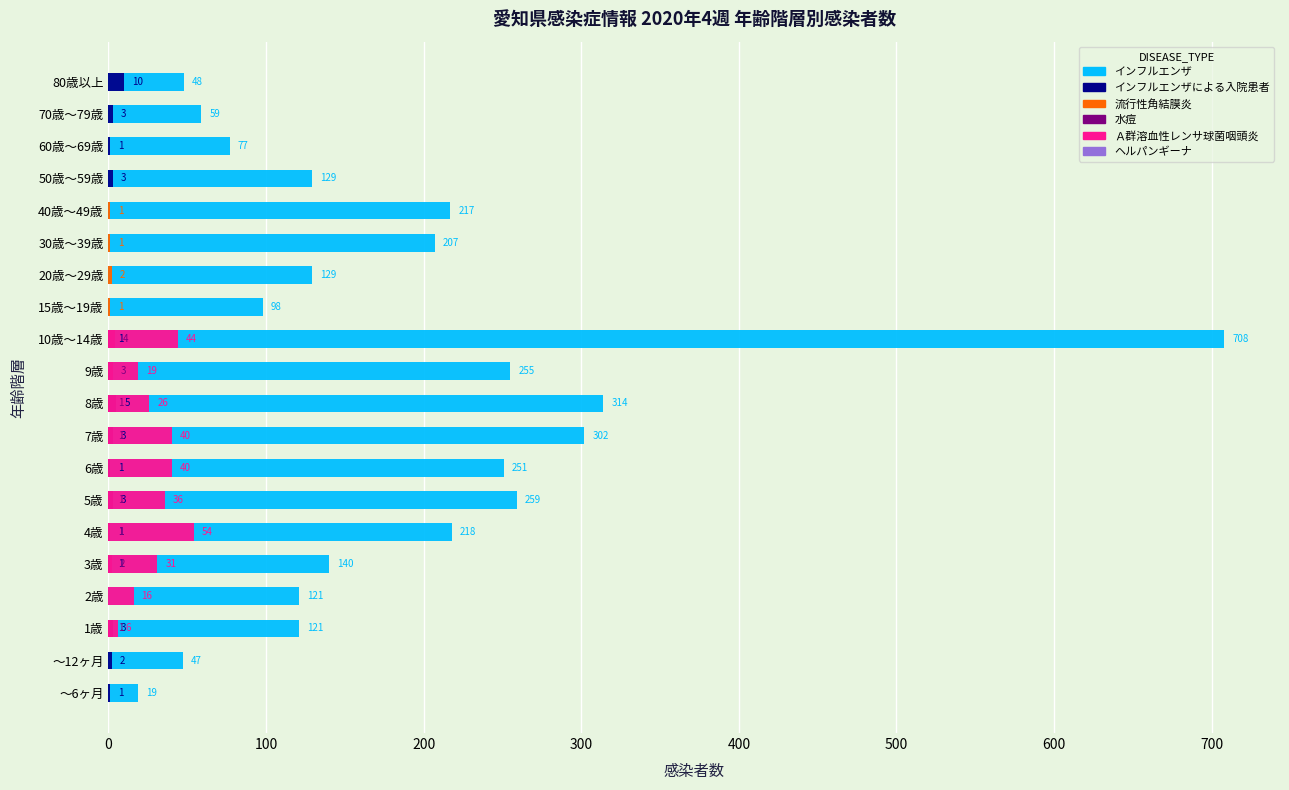

At how many categories does at least one series exceed 614?

1